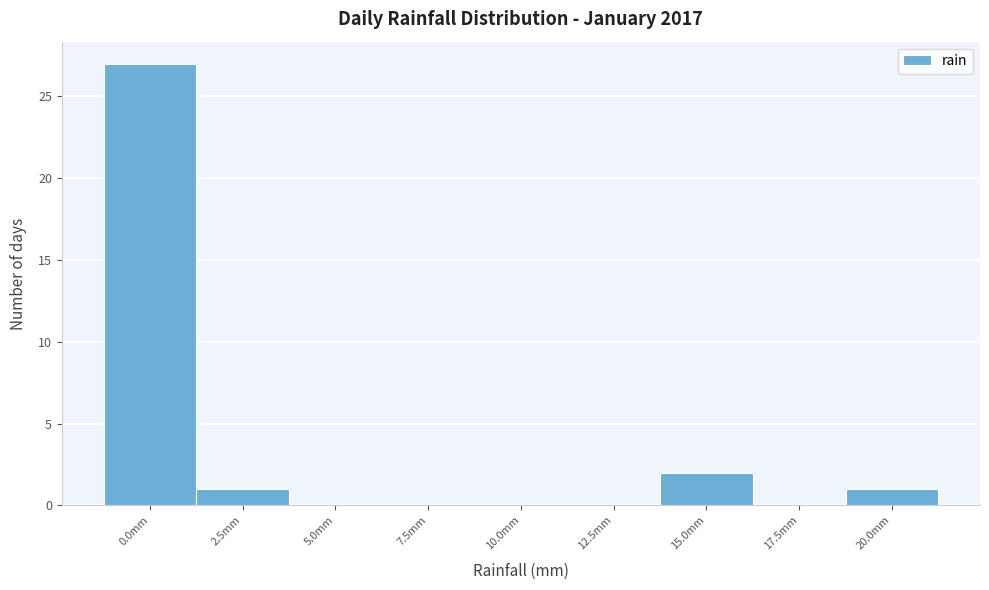

Reading left to right, what are all the values shown in this chart?

0.0mm=27	2.5mm=1	5.0mm=0	7.5mm=0	10.0mm=0	12.5mm=0	15.0mm=2	17.5mm=0	20.0mm=1